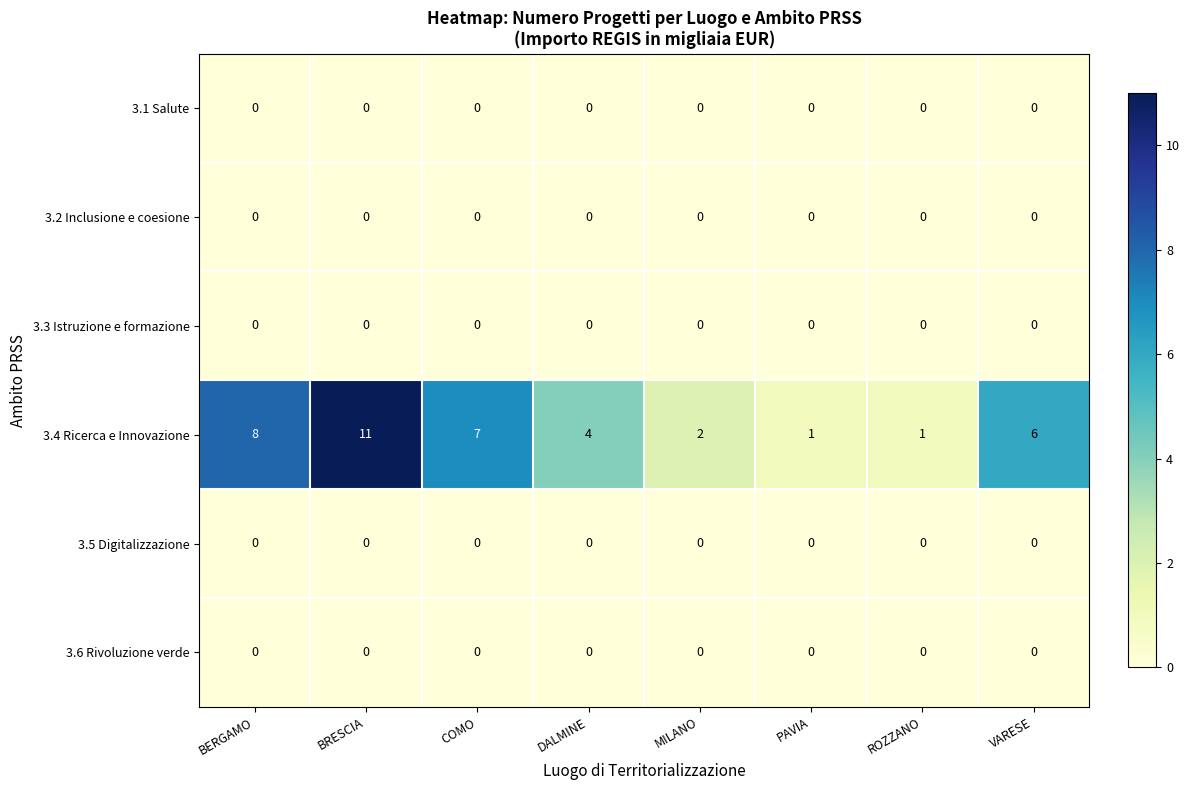

Which label corresponds to the largest value in the chart?

BRESCIA